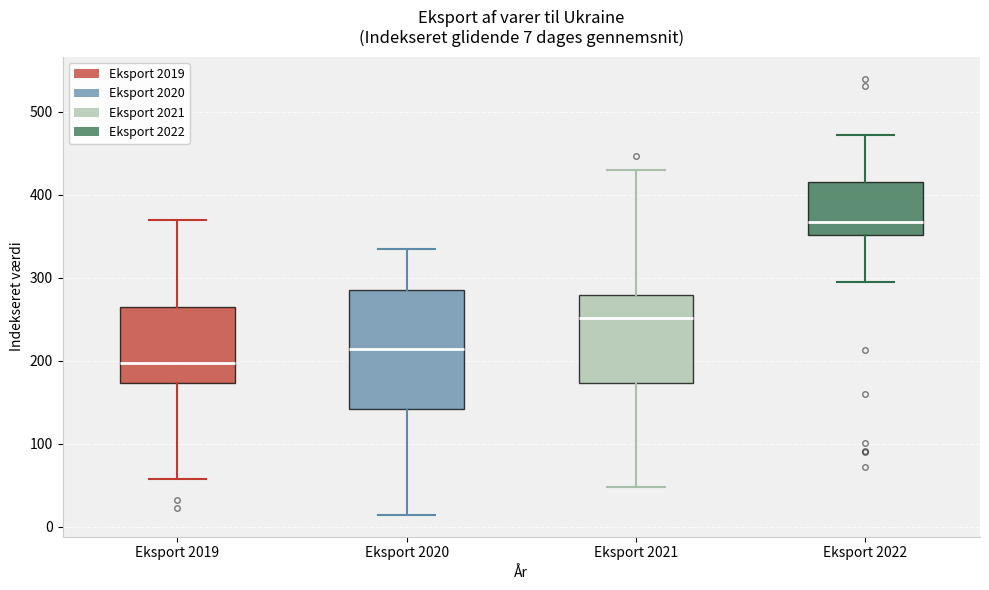

Which box has the lowest median line?

Eksport 2019